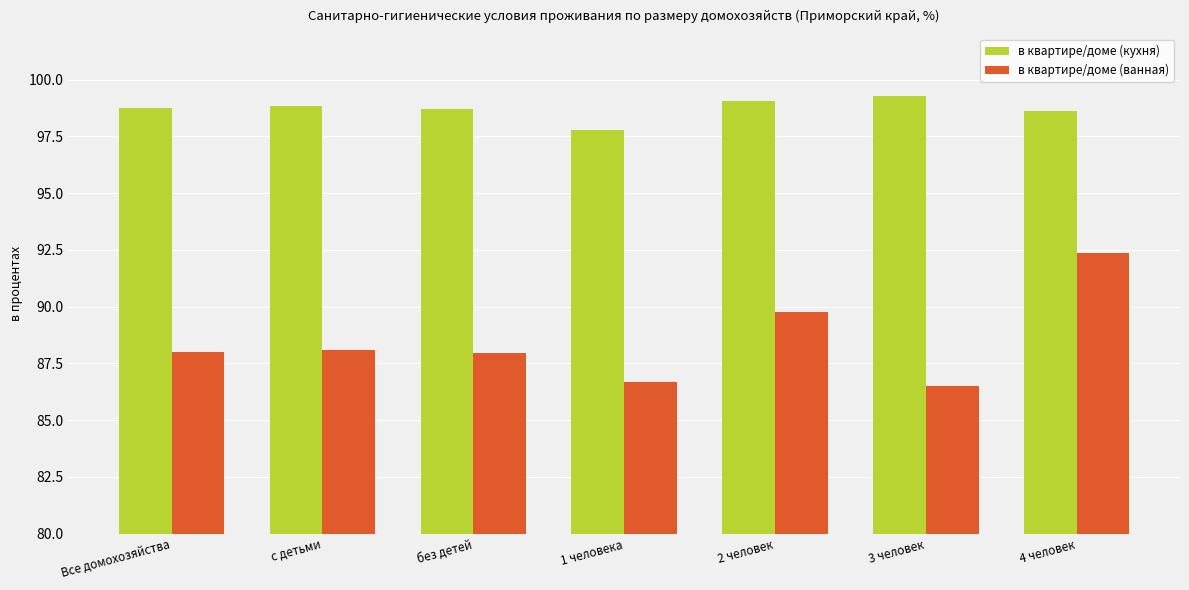

How many bars are there in each group?

2